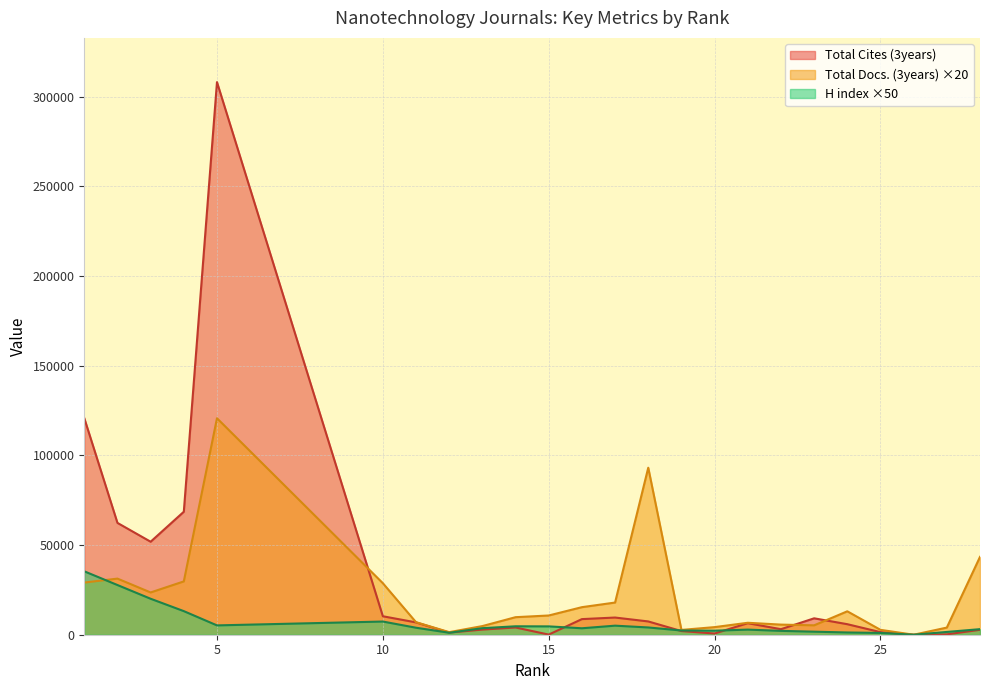

What are all the series names shown in the legend?

Total Cites (3years), Total Docs. (3years) ×20, H index ×50